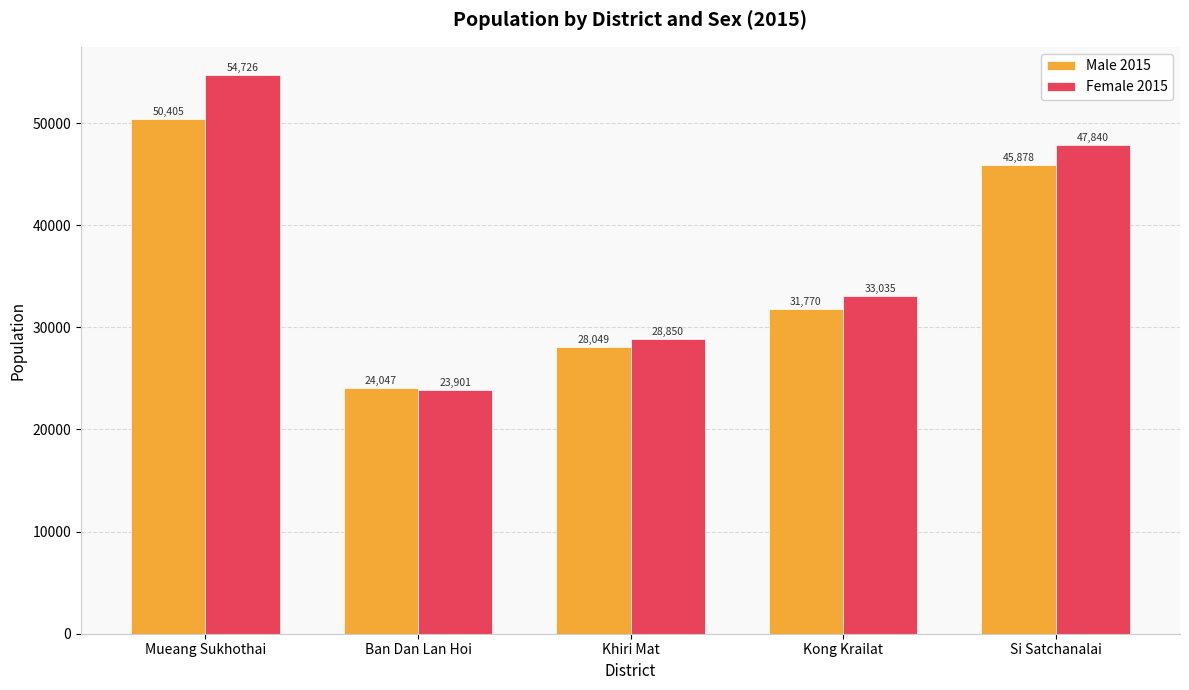

The value of Male 2015 at Ban Dan Lan Hoi is 34764. True or false?

False